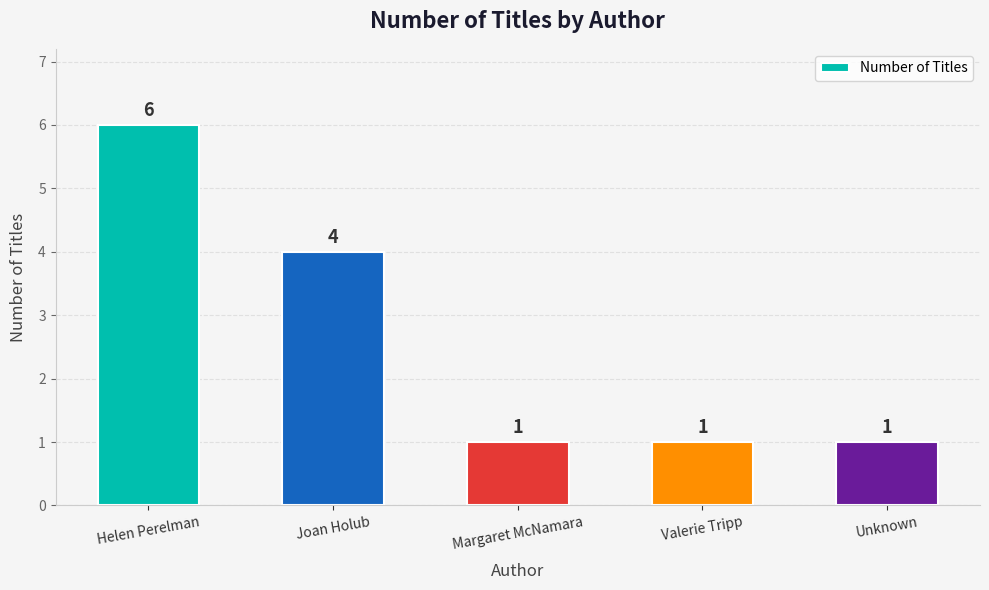

What is the maximum value shown in the chart?

6